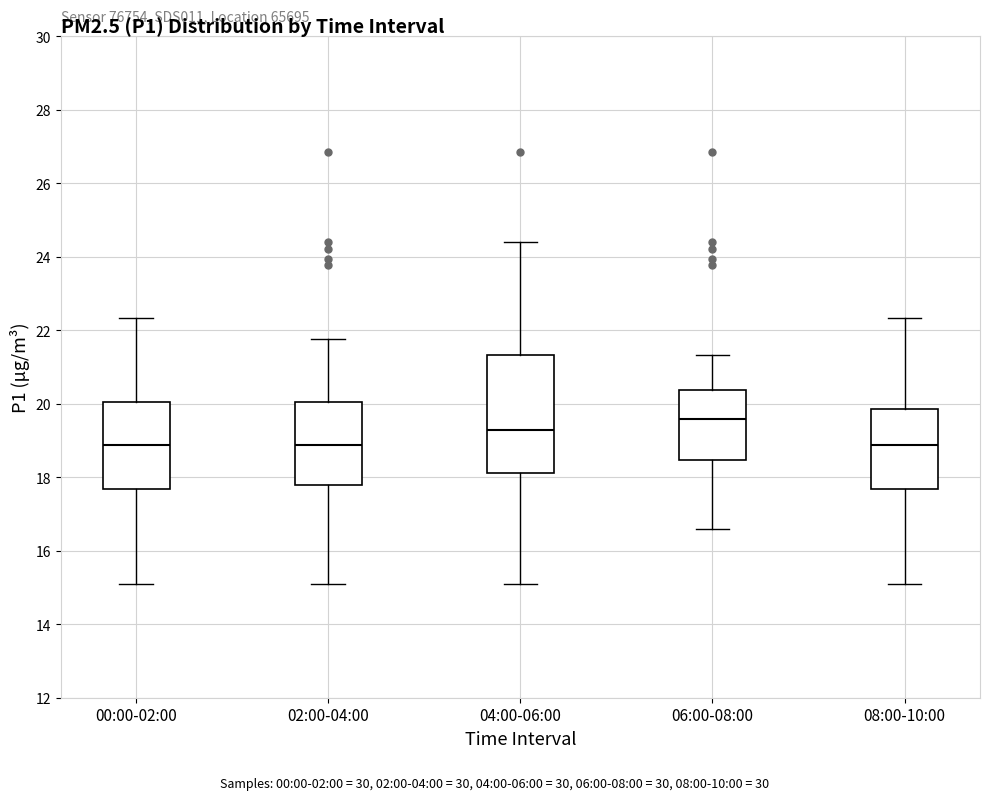

Reading left to right, read every box against the y-axis: the position of its median line, the range the box covers, and the ends of its whiskers. The values are not printed on the chart, so give them approximately, as read against the axis.

00:00-02:00: median 18.8, box 17.6 to 20.0, whiskers 15.2 to 22.4
02:00-04:00: median 18.8, box 17.8 to 20.0, whiskers 15.2 to 21.8
04:00-06:00: median 19.2, box 18.2 to 21.4, whiskers 15.2 to 24.4
06:00-08:00: median 19.6, box 18.4 to 20.4, whiskers 16.6 to 21.4
08:00-10:00: median 18.8, box 17.6 to 19.8, whiskers 15.2 to 22.4